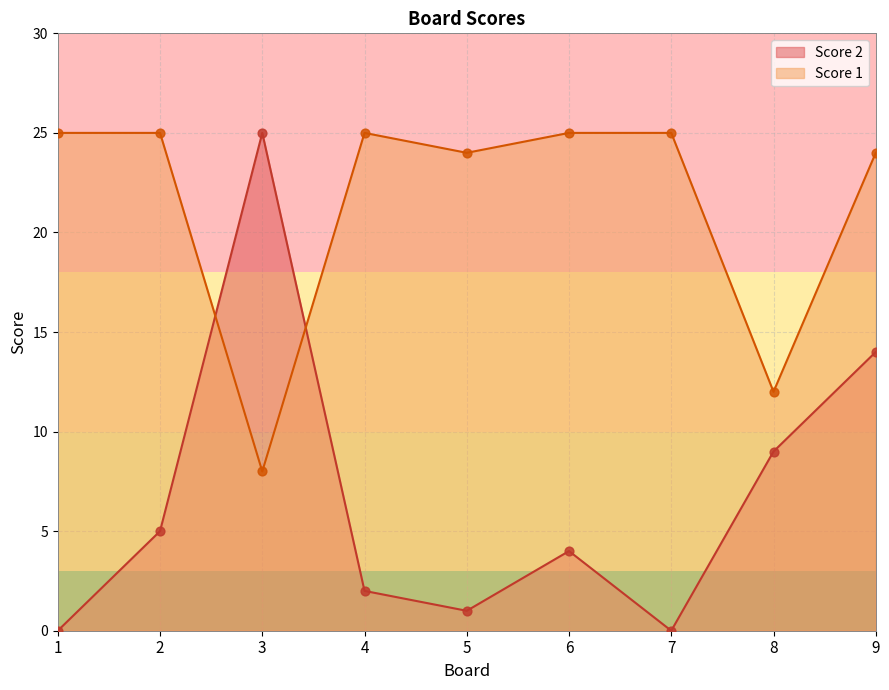

At how many categories does at least one series exceed 21?

8